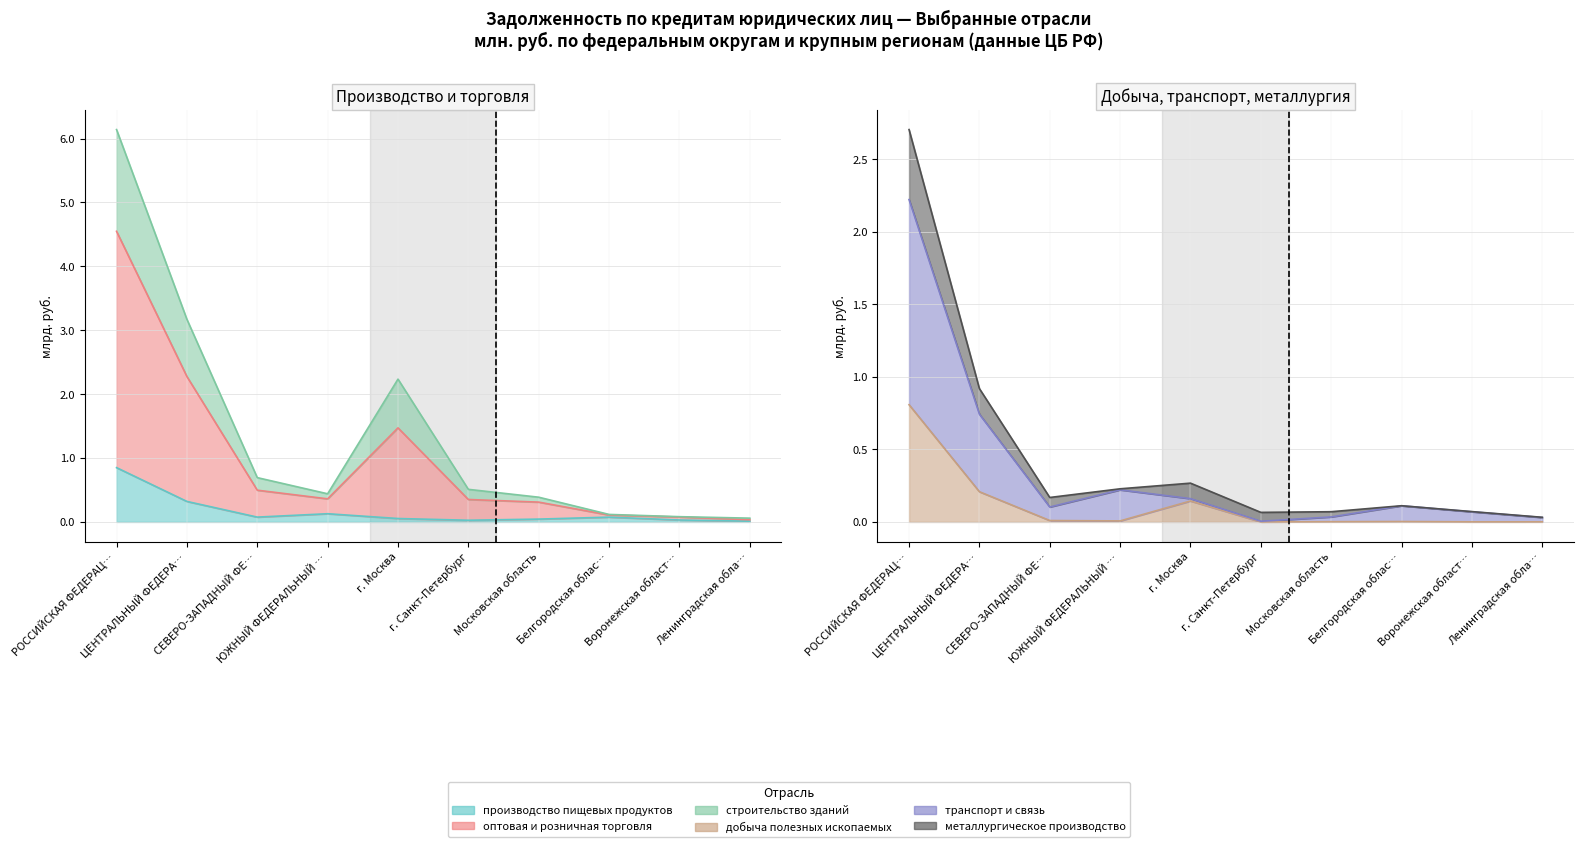

True or false: производство пищевых продуктов and добыча полезных ископаемых intersect in this chart.

True